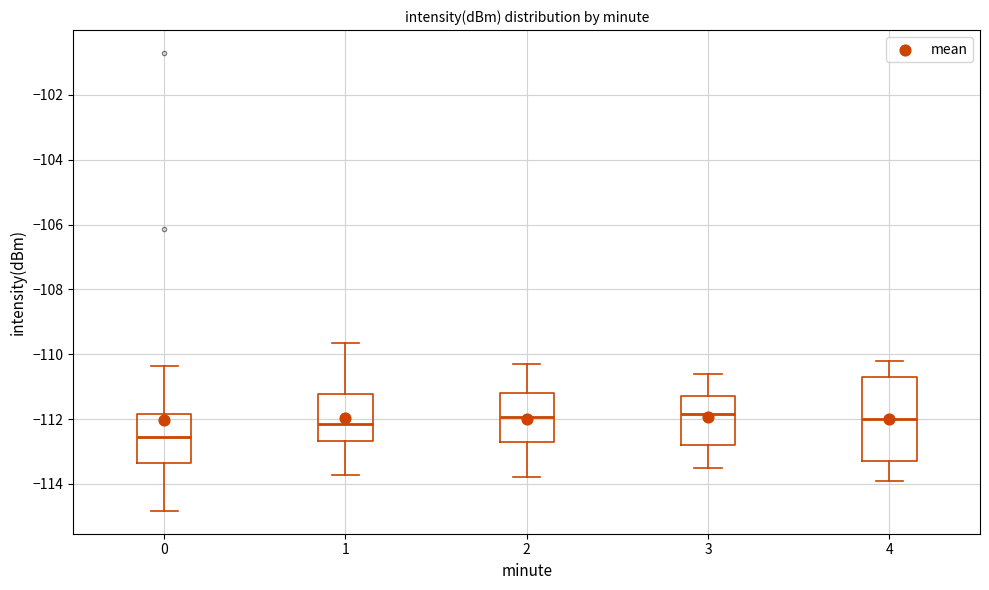

Where does the lower whisker of the box at x = 3 end on the y-axis? The values are not printed on the chart, so give them approximately, as read against the axis.

-113.4